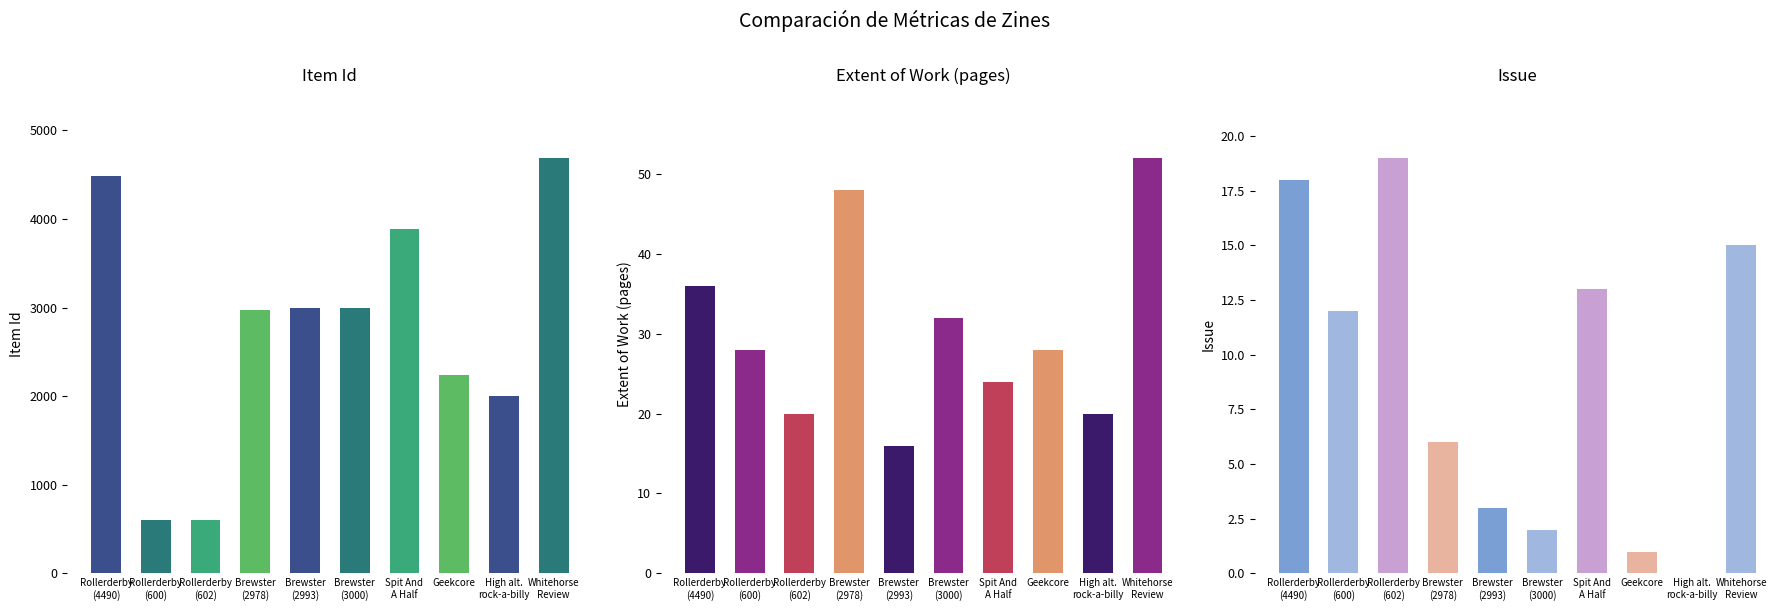

What is the highest value of the Issue series?

19